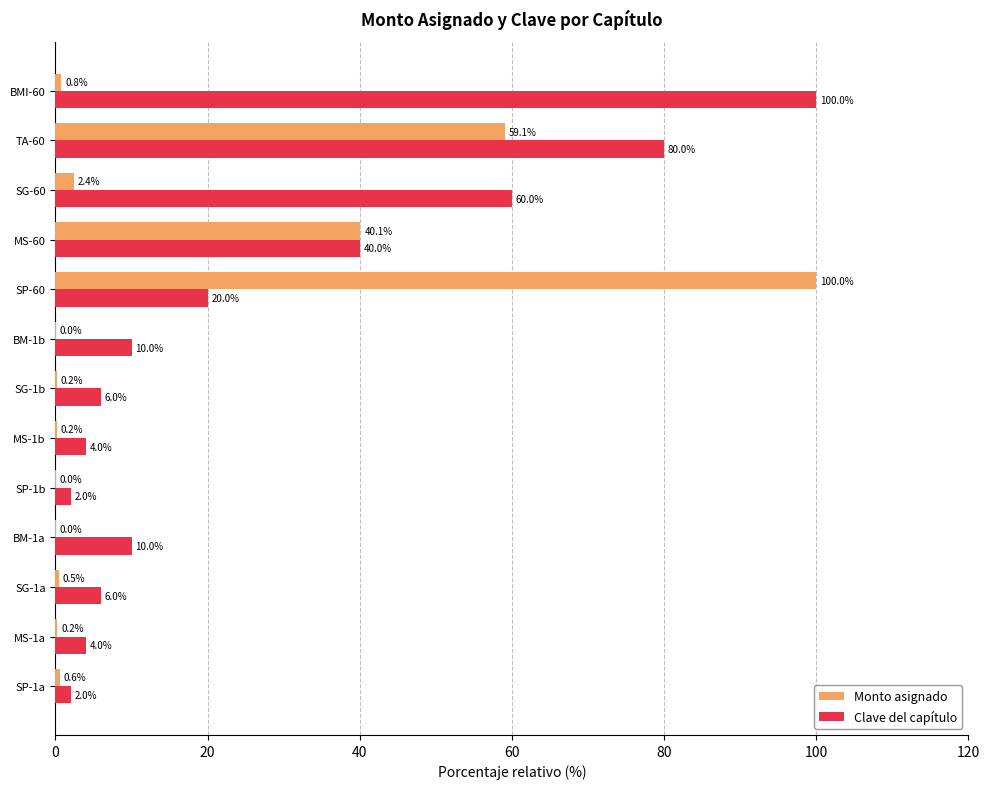

At which category is the sum across all series the highest?

TA-60